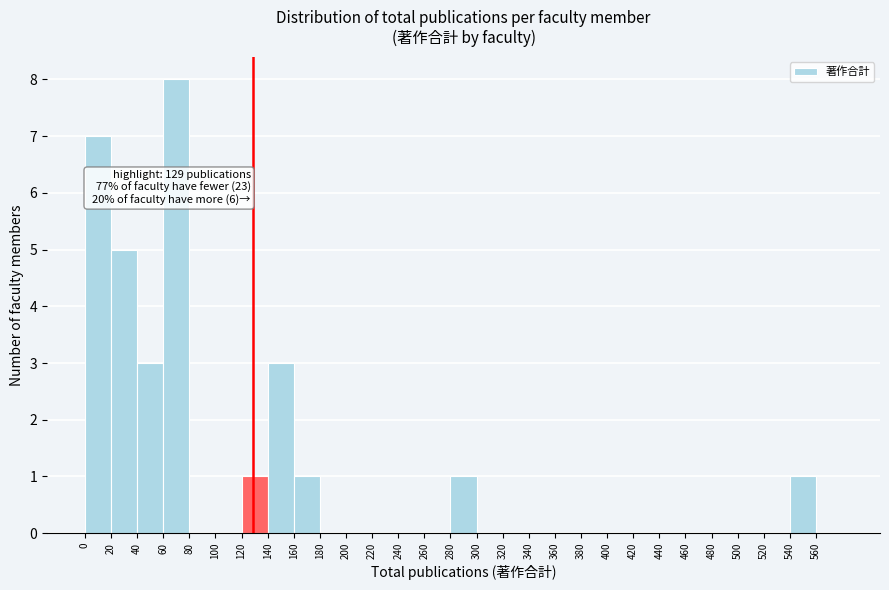

Over which range of the x-axis is the bar tallest?

60 to 80